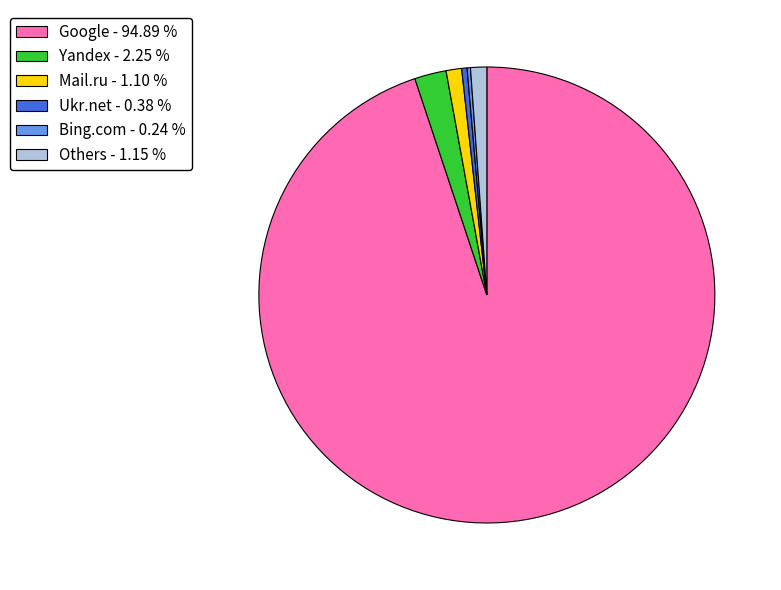

What is the ratio of the value at Ukr.net - 0.38 % to the value at Others - 1.15 %?

0.3